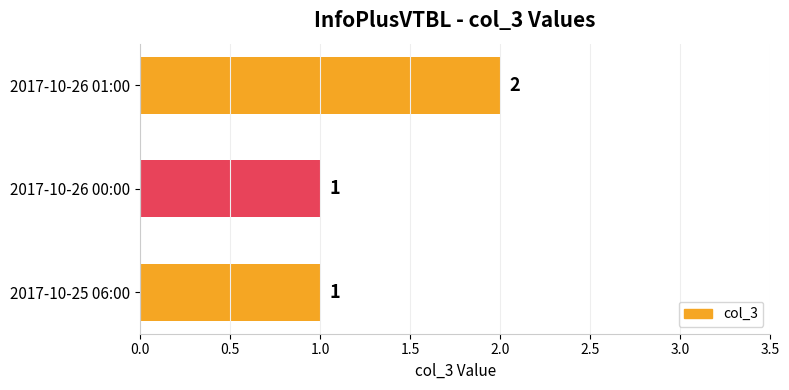

What is the minimum value shown in the chart?

1